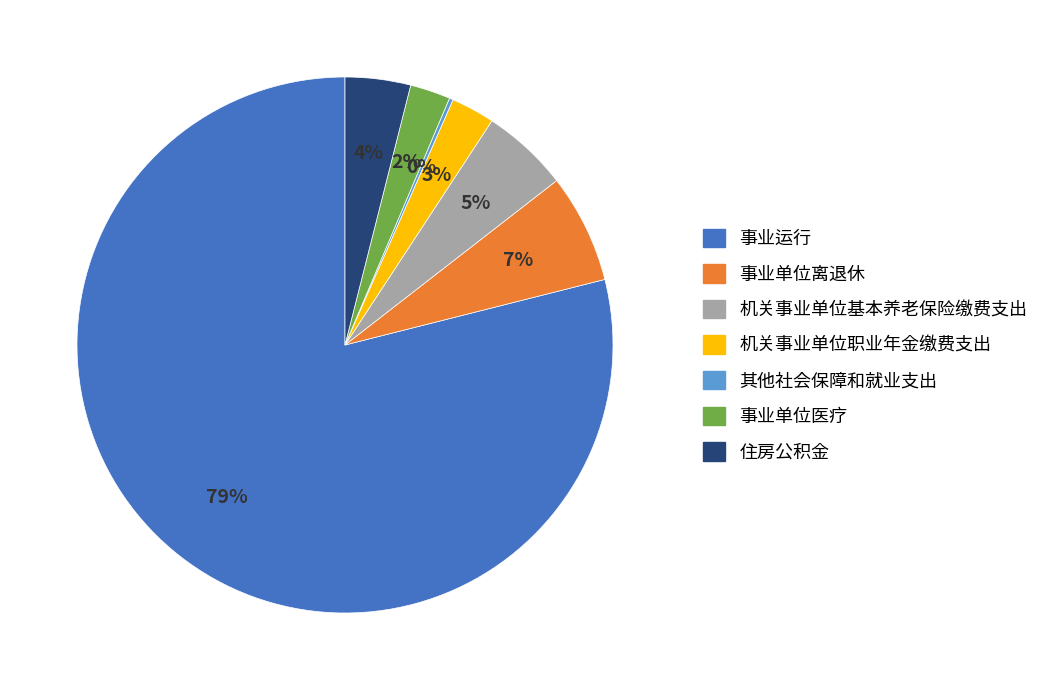

Which has a higher value, 事业单位离退休 or 住房公积金?

事业单位离退休